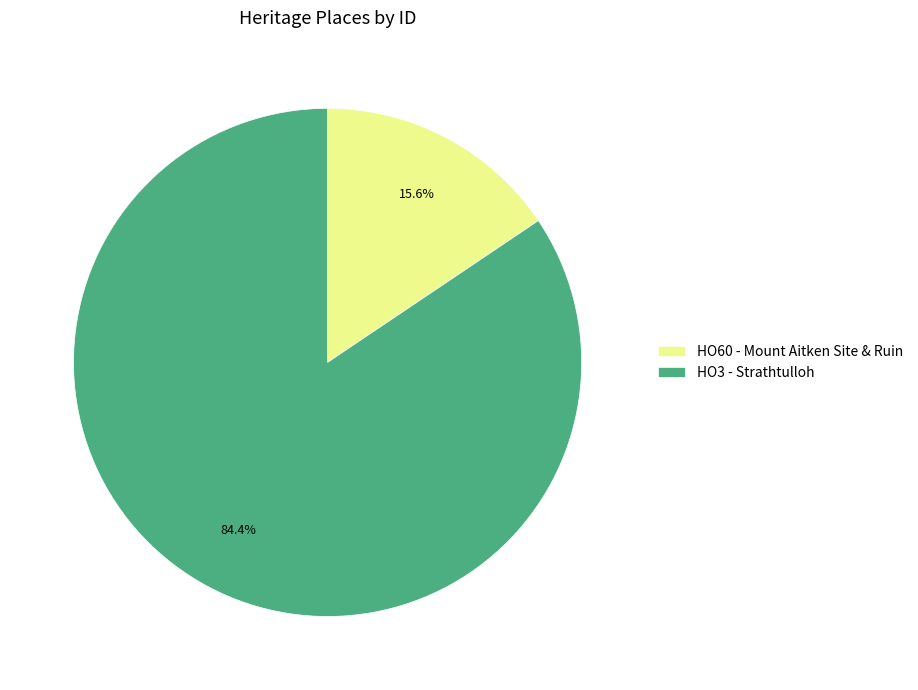

What is the total percentage of HO60 - Mount Aitken Site & Ruin and HO3 - Strathtulloh?

100.0%